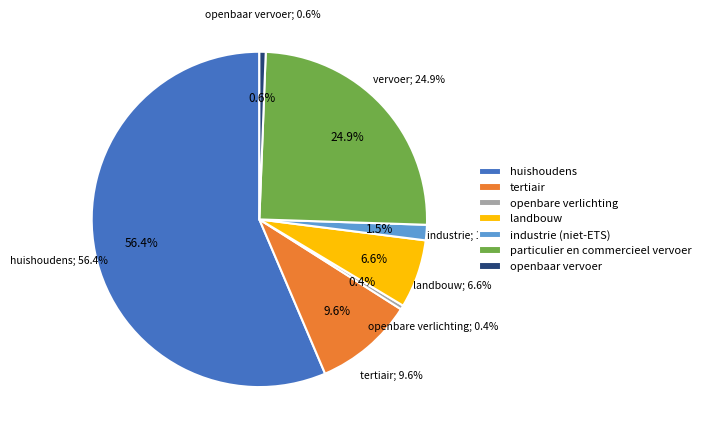

Is it true that industrie (niet-ETS) is 14% of the pie?

False